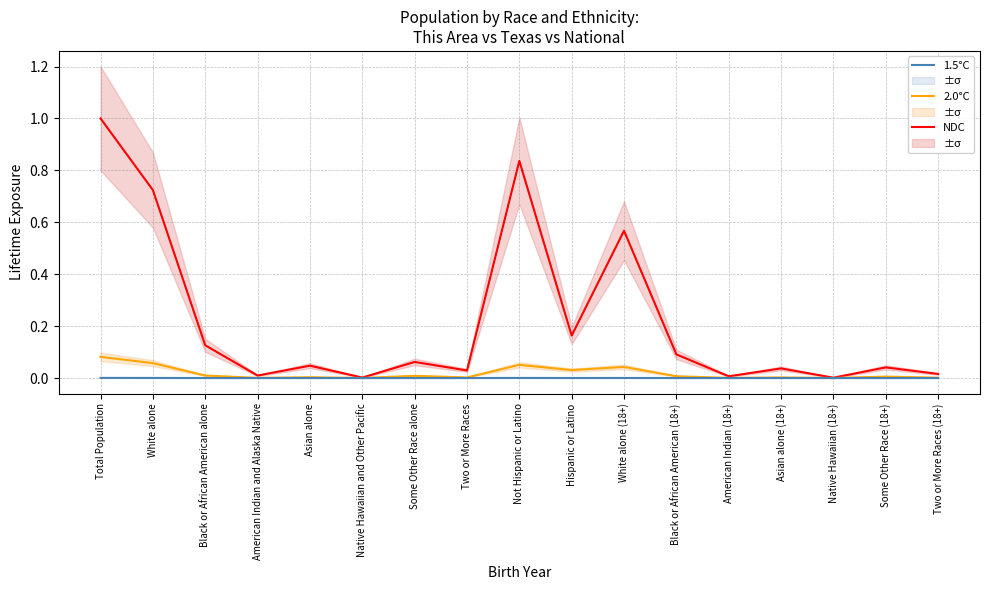

What is the maximum value shown in the chart?

1.0